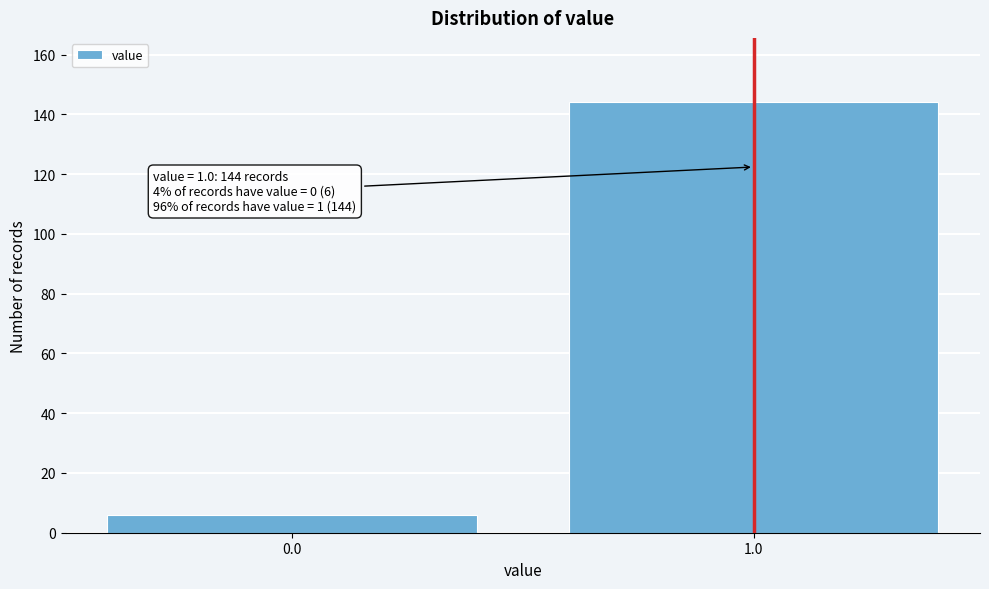

Reading right to left, transcribe all the data shown in this chart.

144	6